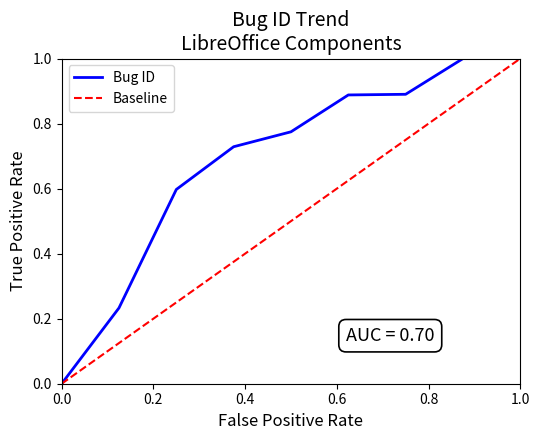

List the series in order of their overall mean, highest first.

Bug ID, Baseline